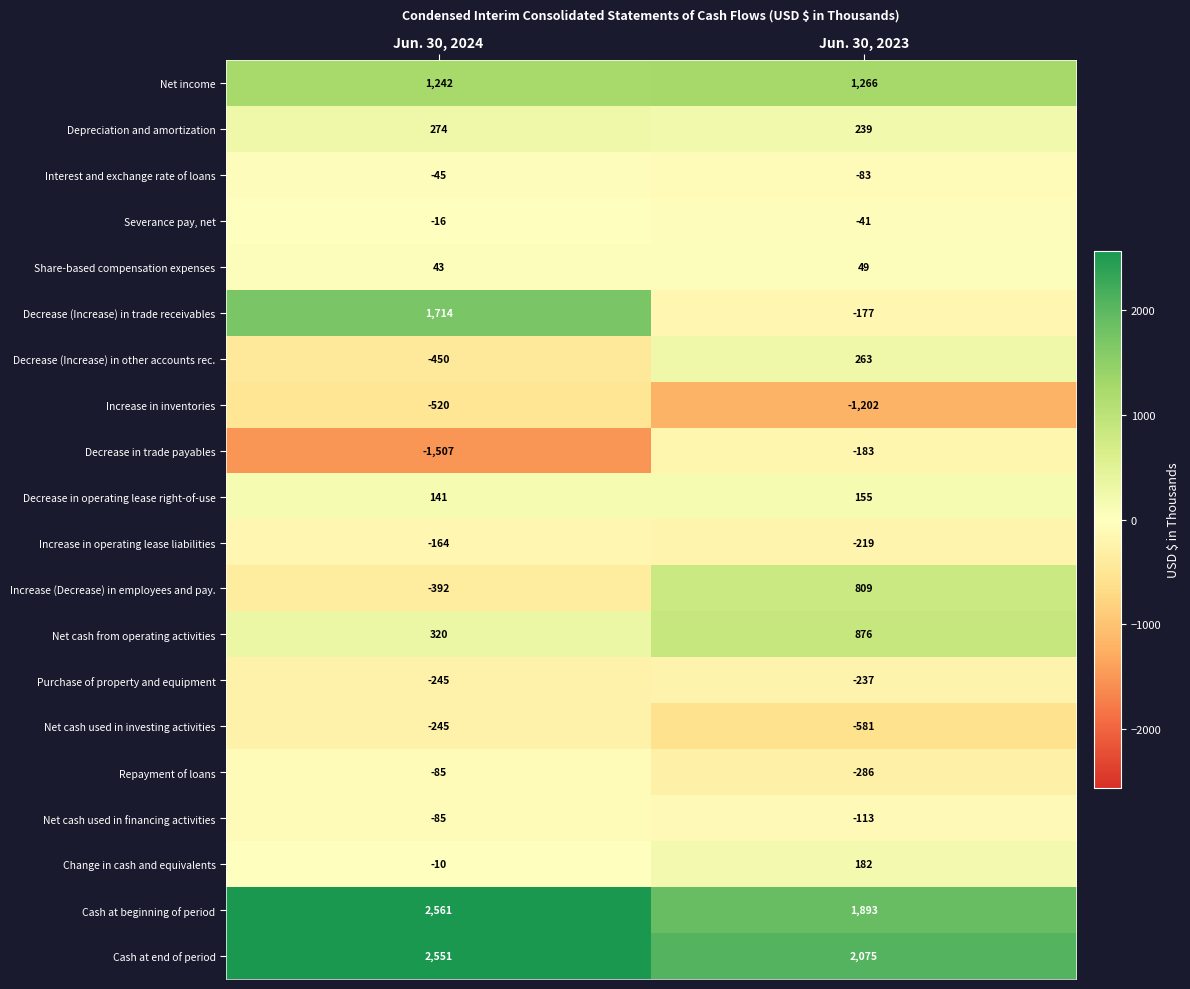

Which label corresponds to the largest value in the chart?

Jun. 30, 2024